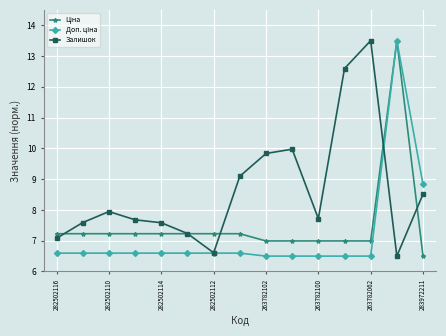

What is the greatest value displayed?

13.5